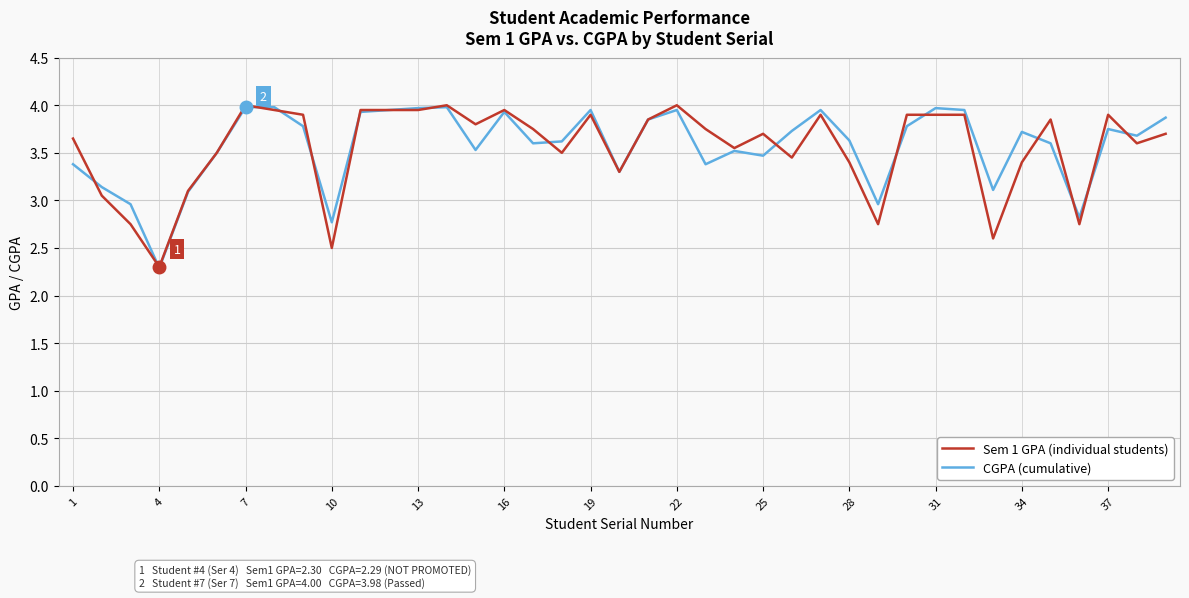

Does the chart display data point markers on the line(s)?

No